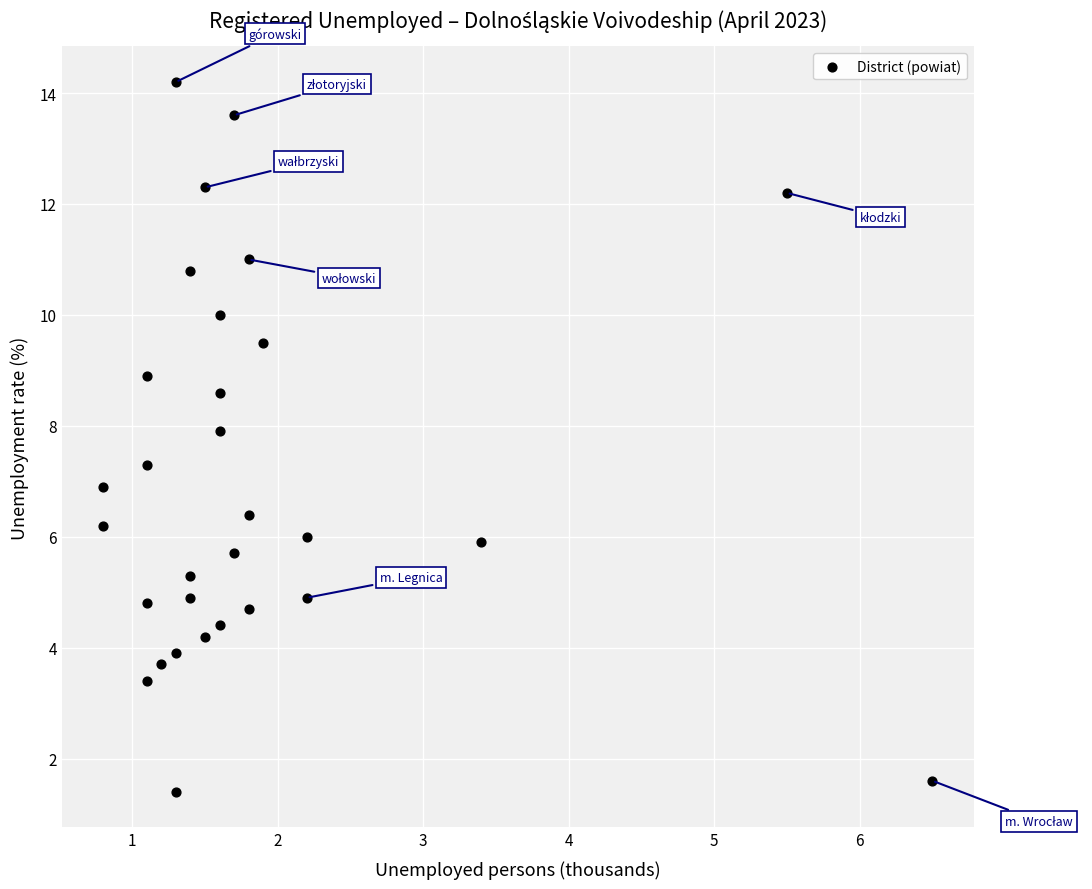

What is the range of Y values (max minus min)?

12.8